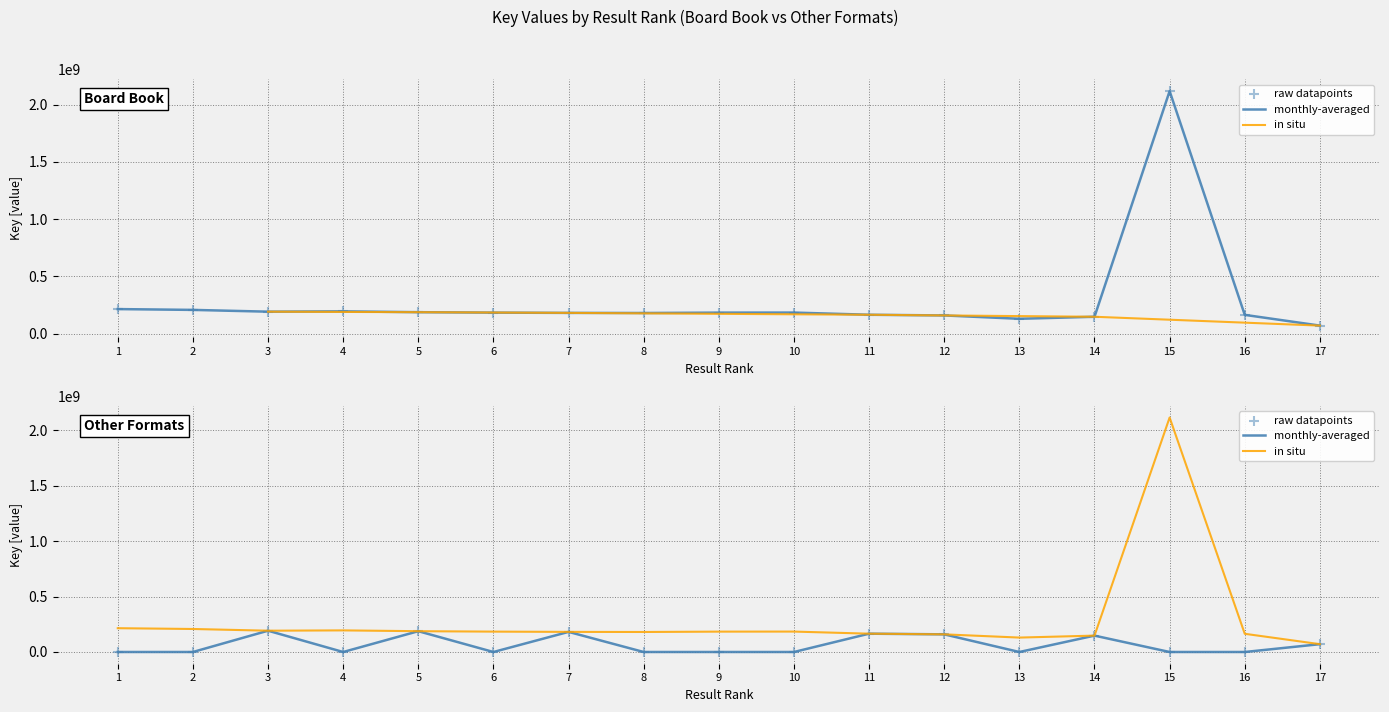

Which series contains the lowest Y value?

monthly-averaged